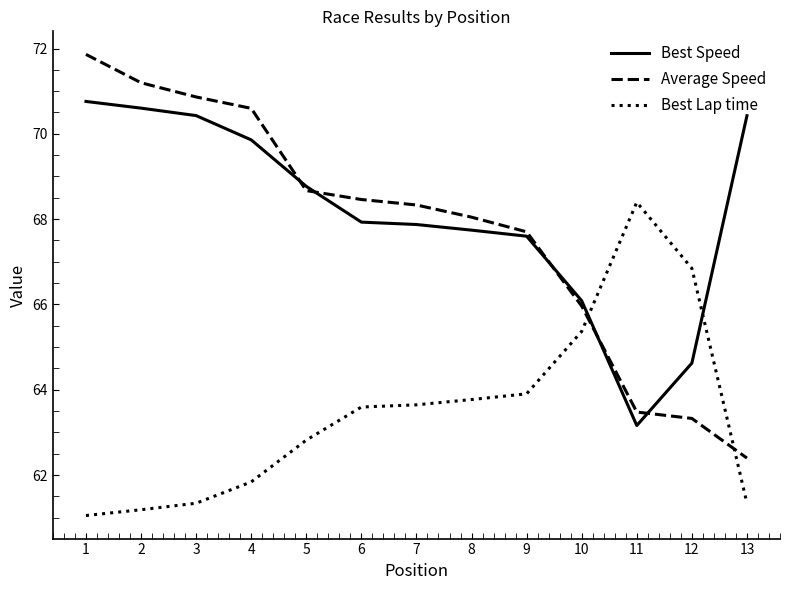

What is the sum of all Average Speed values?

880.9